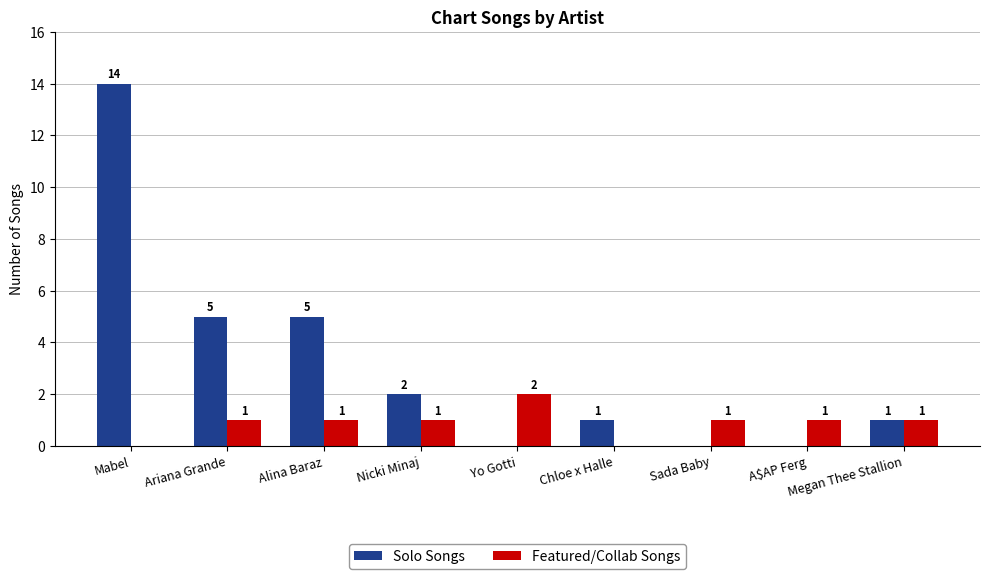

Which series has the widest spread of values?

Solo Songs